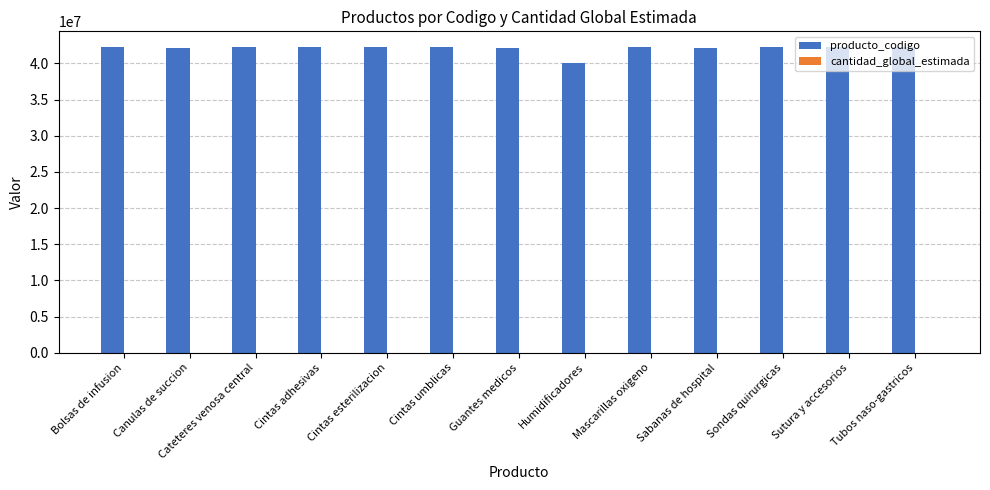

What is the maximum value for producto_codigo?

42312201